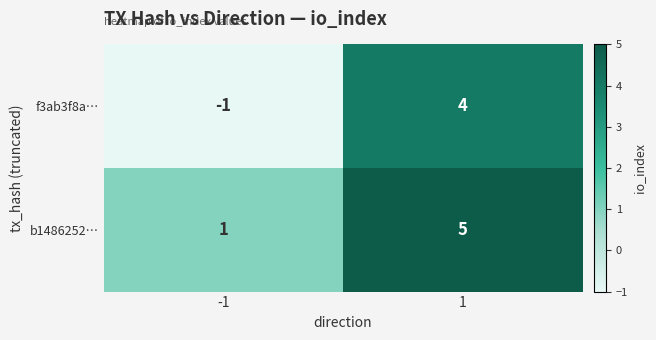

Reading left to right, extract all data points from this chart.

f3ab3f8a…: -1	4
b1486252…: 1	5